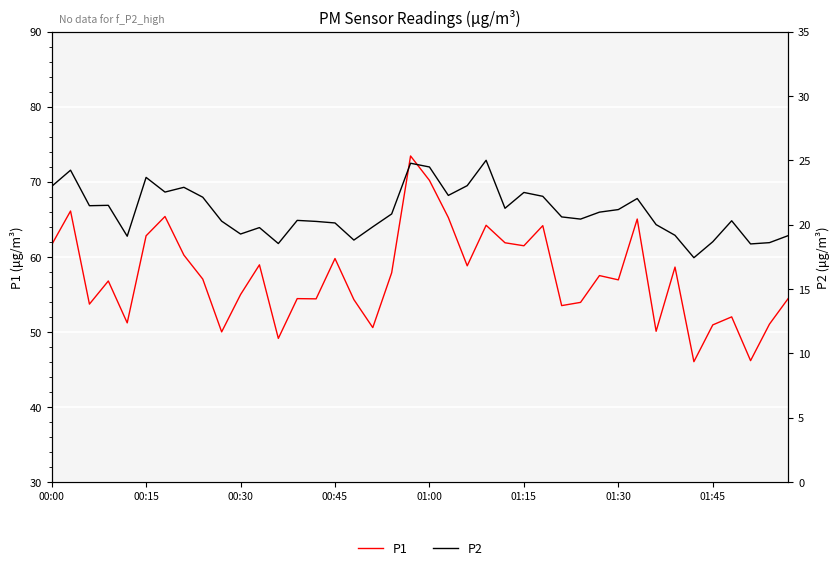

Which has a higher value, 15 or 17?

15